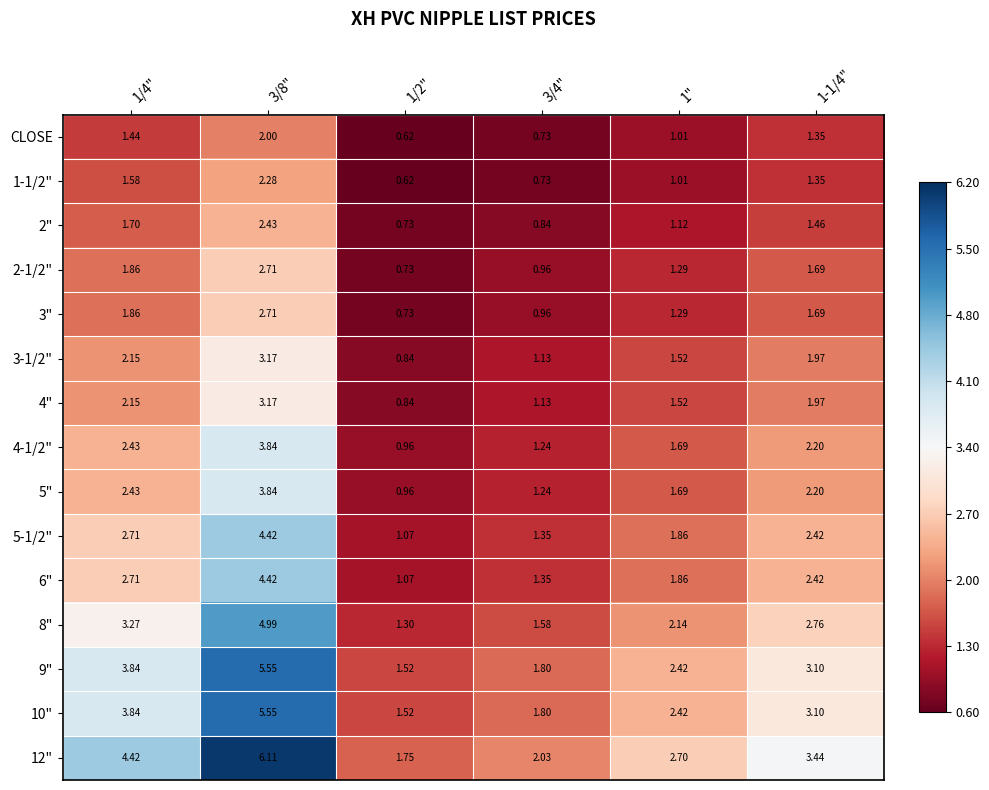

Is the value of 2" at 1/2" greater than the value of 4" at 3/4"?

No